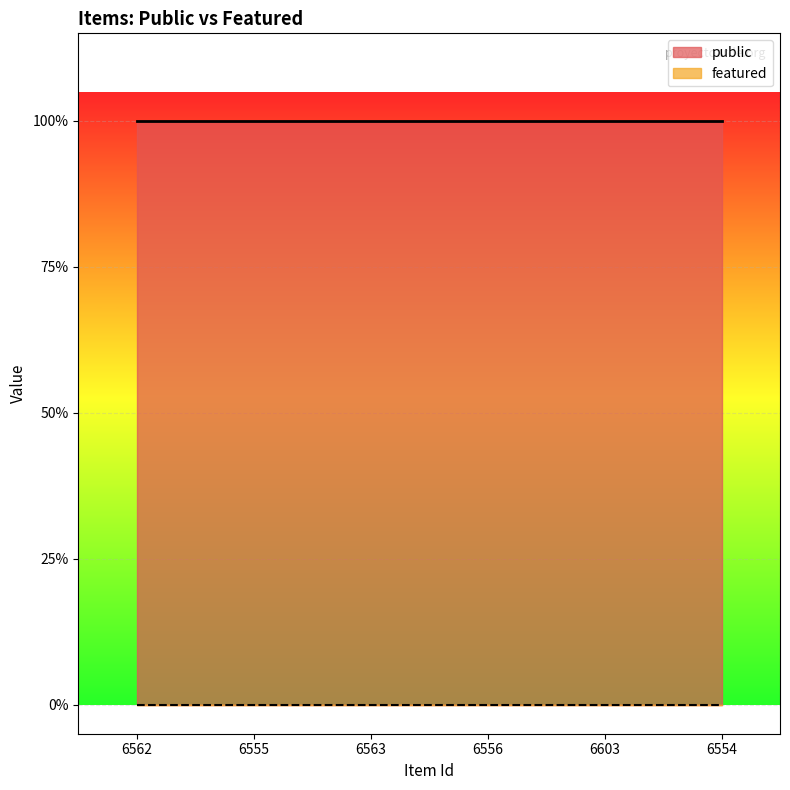

What is the total value across all series at 6554?

1